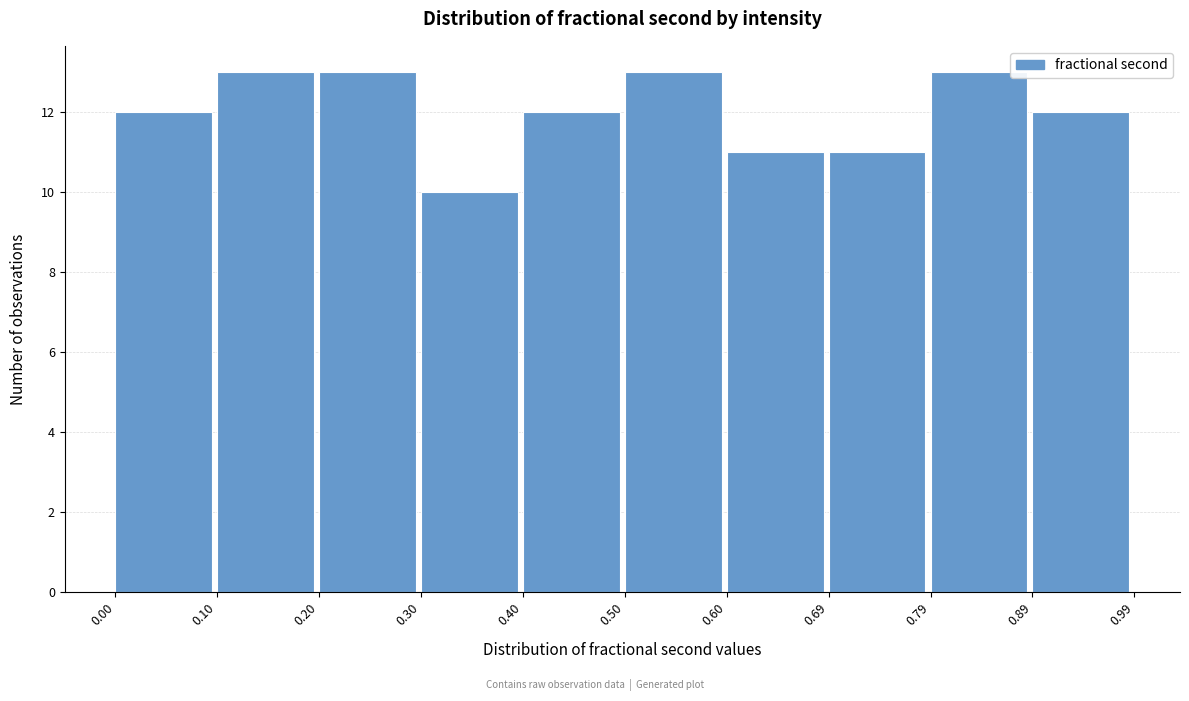

Reading left to right, transcribe this chart: for each bar, give the range it covers on the x-axis and its height. The values are not printed on the chart, so give them approximately, as read against the axis.

0.00 to 0.10: 12
0.10 to 0.20: 13
0.20 to 0.30: 13
0.30 to 0.40: 10
0.40 to 0.50: 12
0.50 to 0.60: 13
0.60 to 0.69: 11
0.69 to 0.79: 11
0.79 to 0.89: 13
0.89 to 0.99: 12